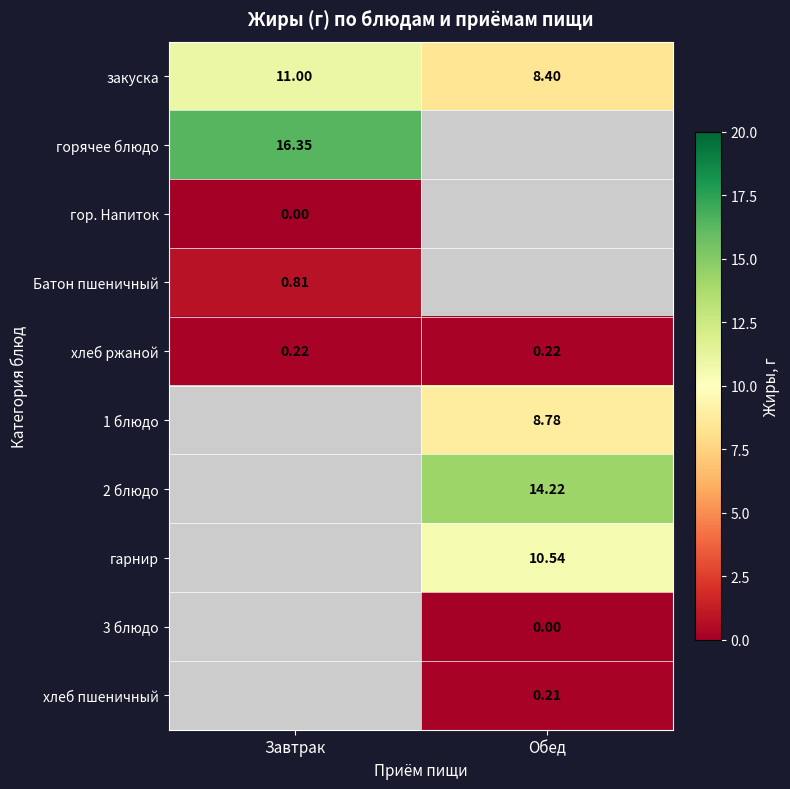

Which category has the highest value across all series?

Завтрак